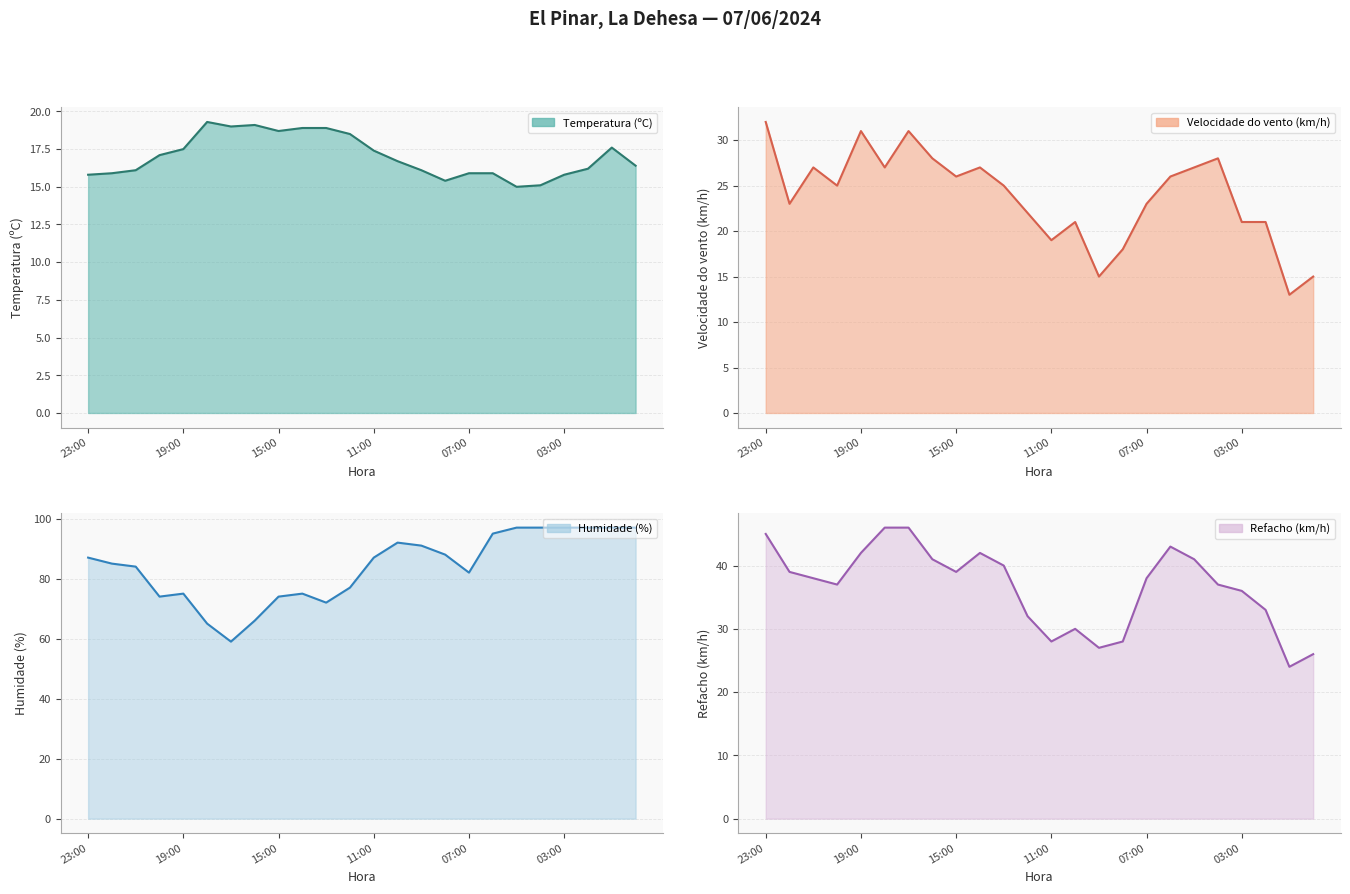

Which series changed the most between 19:00 and 21?

Humidade (%) (line)